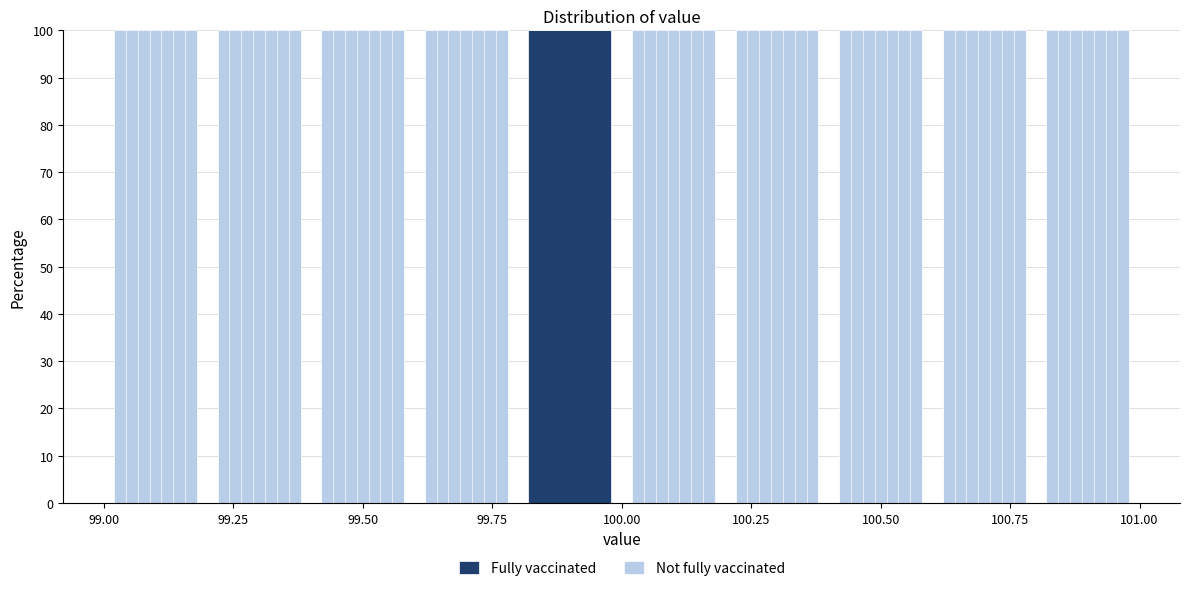

Reading left to right, list every stacked bar in this chart as the range it spans on the x-axis followed by its total height. The values are not printed on the chart, so give them approximately, as read against the axis.

99.0 to 99.2: 100
99.2 to 99.4: 100
99.4 to 99.6: 100
99.6 to 99.8: 100
99.8 to 100.0: 100
100.0 to 100.2: 100
100.2 to 100.4: 100
100.4 to 100.6: 100
100.6 to 100.8: 100
100.8 to 101.0: 100